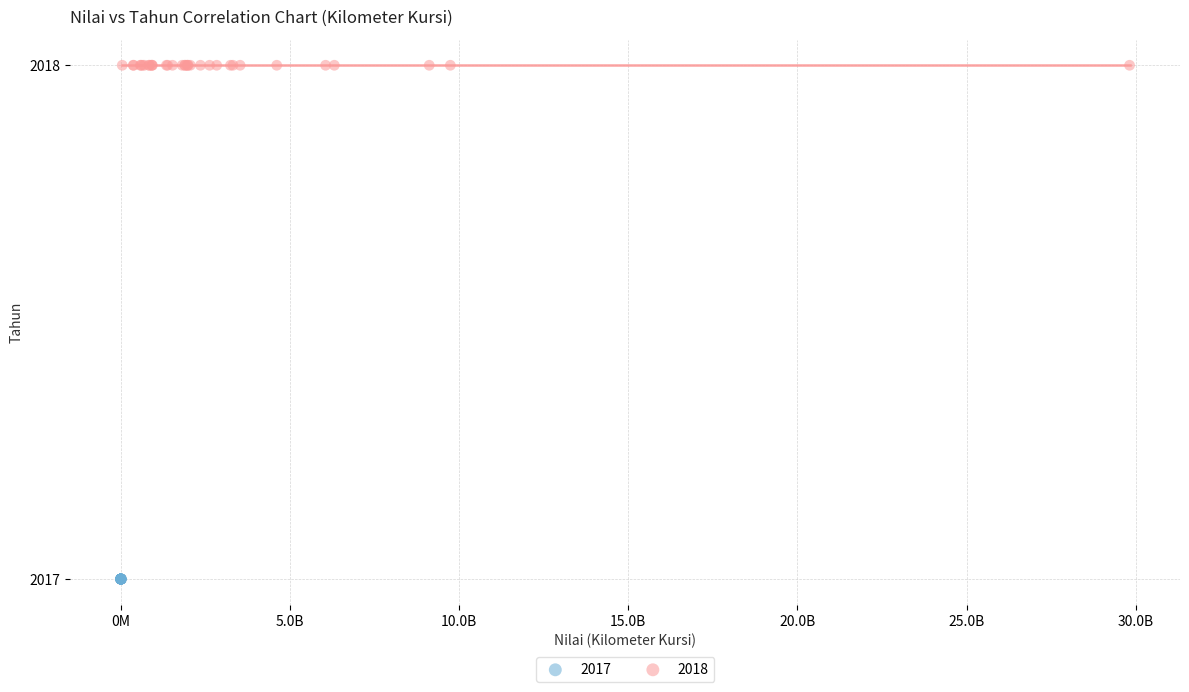

Which series reaches the maximum Y coordinate?

2018